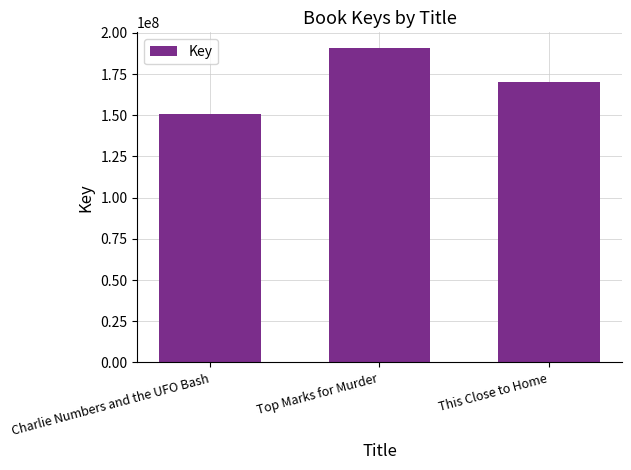

How many values are between 150691577 and 190773040?

3